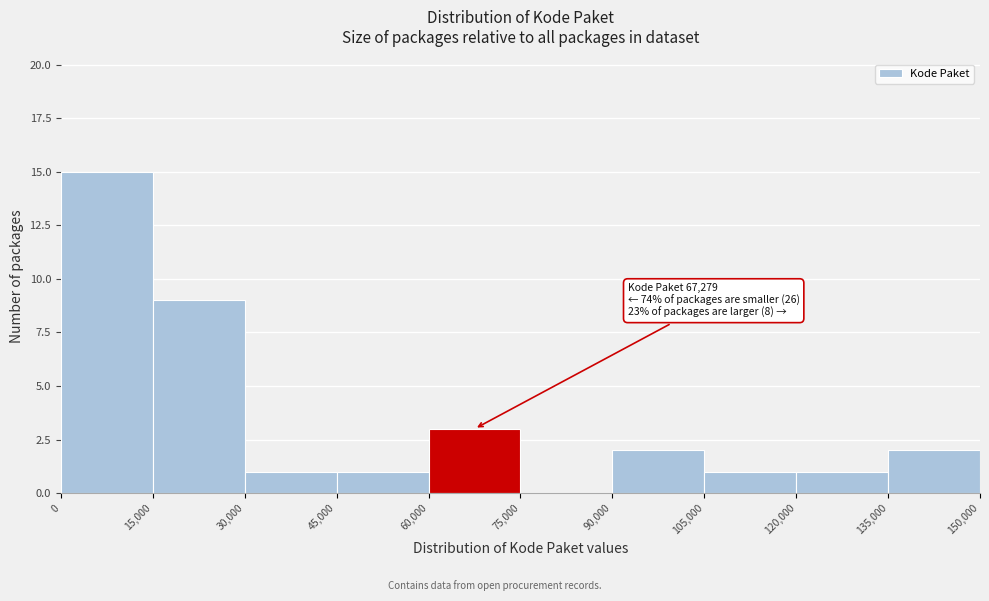

Over which range of the x-axis is the bar tallest?

0 to 15,000